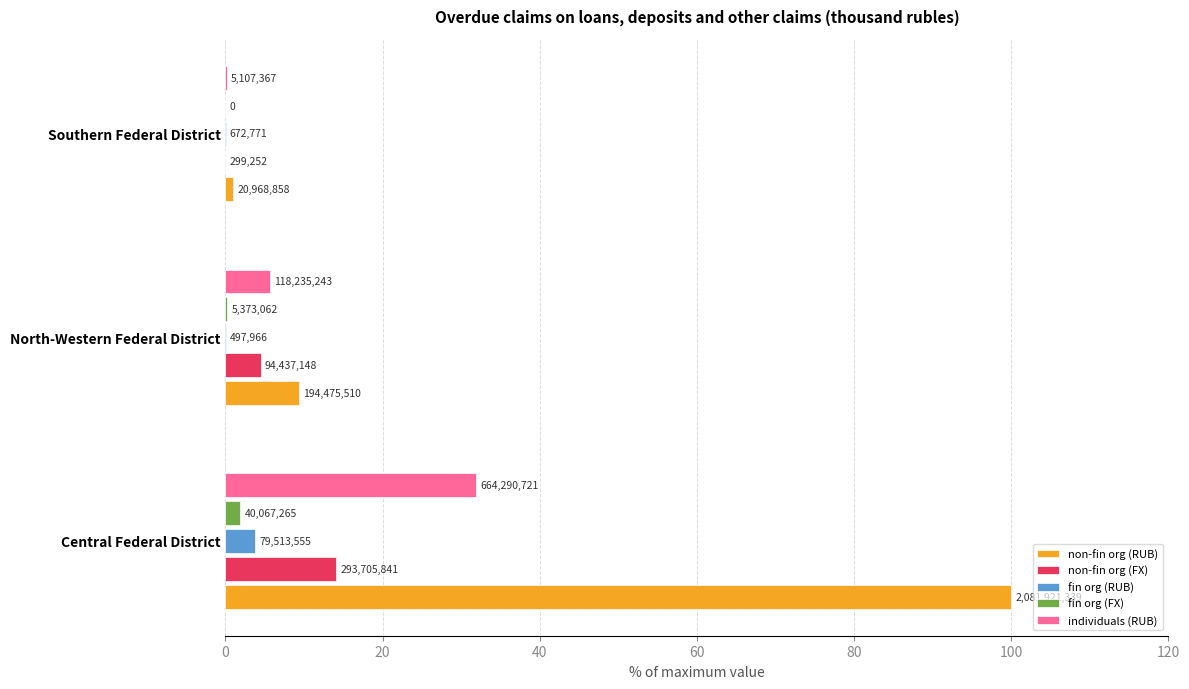

Which series has the largest total across all categories?

non-fin org (RUB)